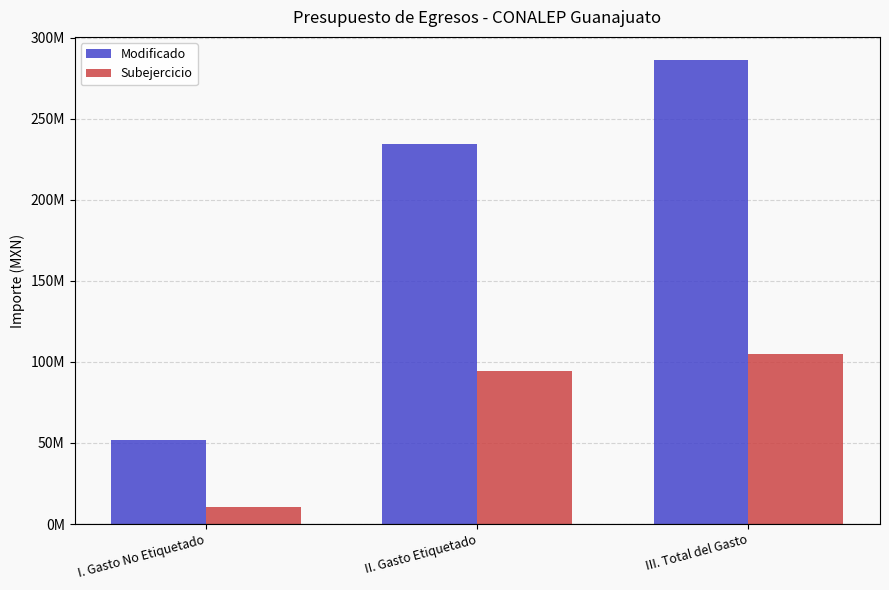

Is it true that Modificado equals 12950458.0 at I. Gasto No Etiquetado?

False